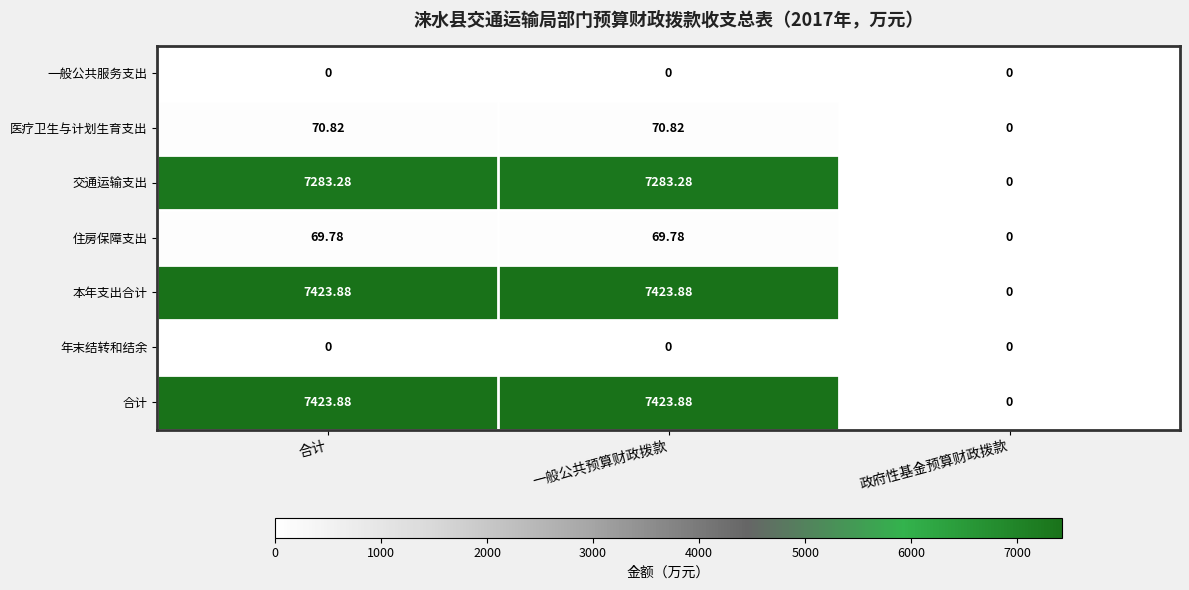

Which category has the lowest value in the 交通运输支出 series?

政府性基金预算财政拨款